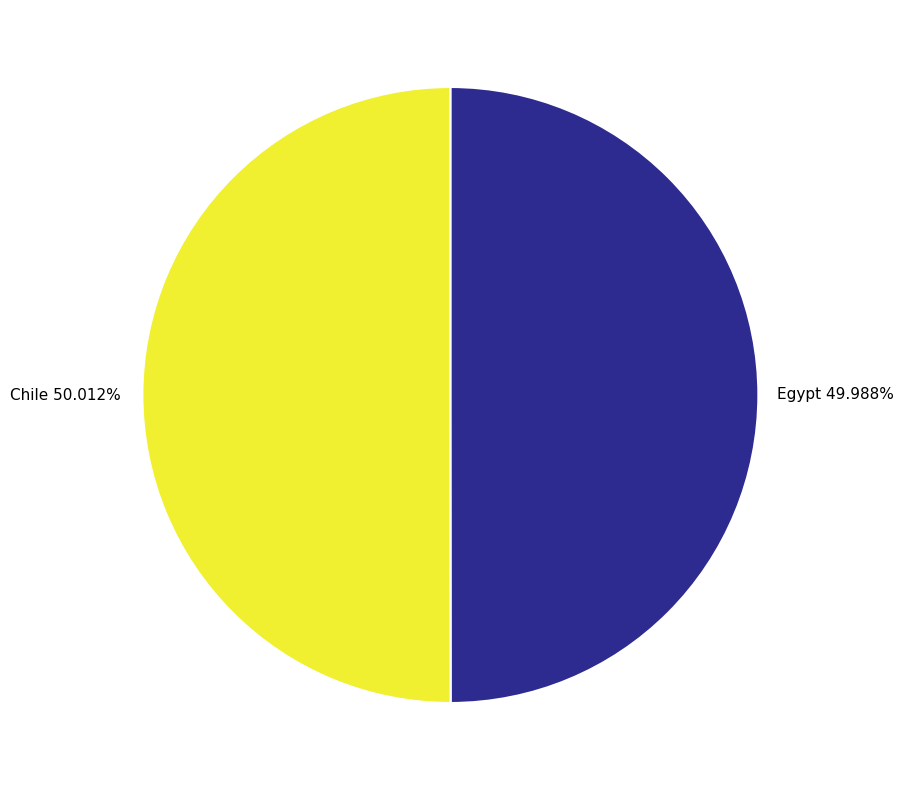

How many segments does this pie chart have?

2